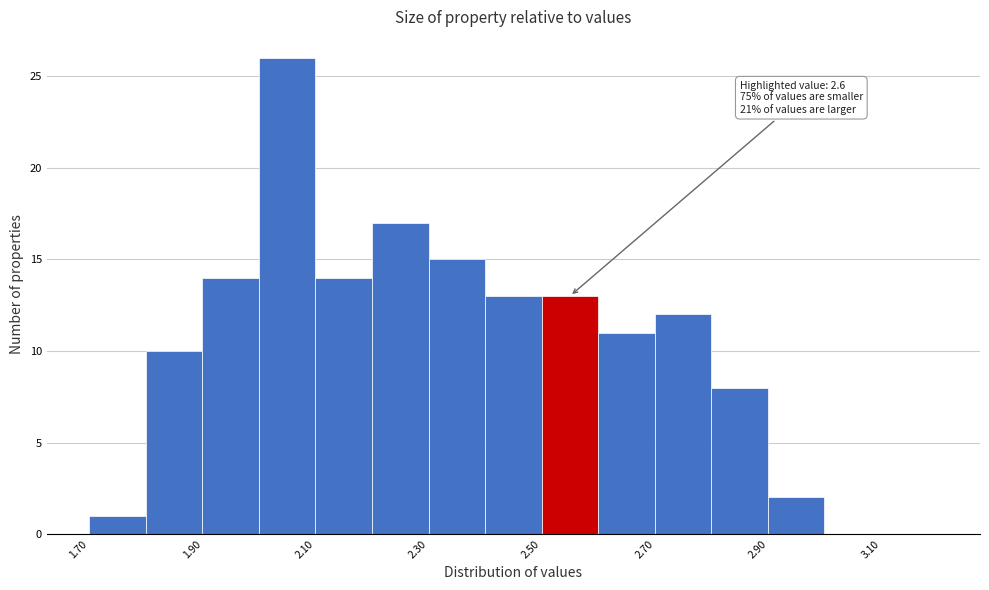

Over which range of the x-axis is the bar tallest?

2.0 to 2.1